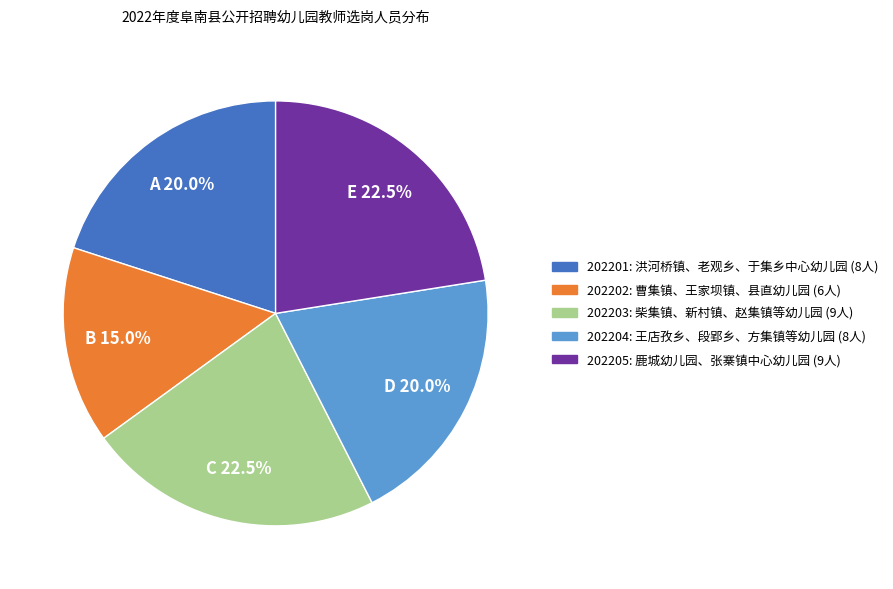

Combined, what portion of the pie is 202201 and 202202?

35.0%